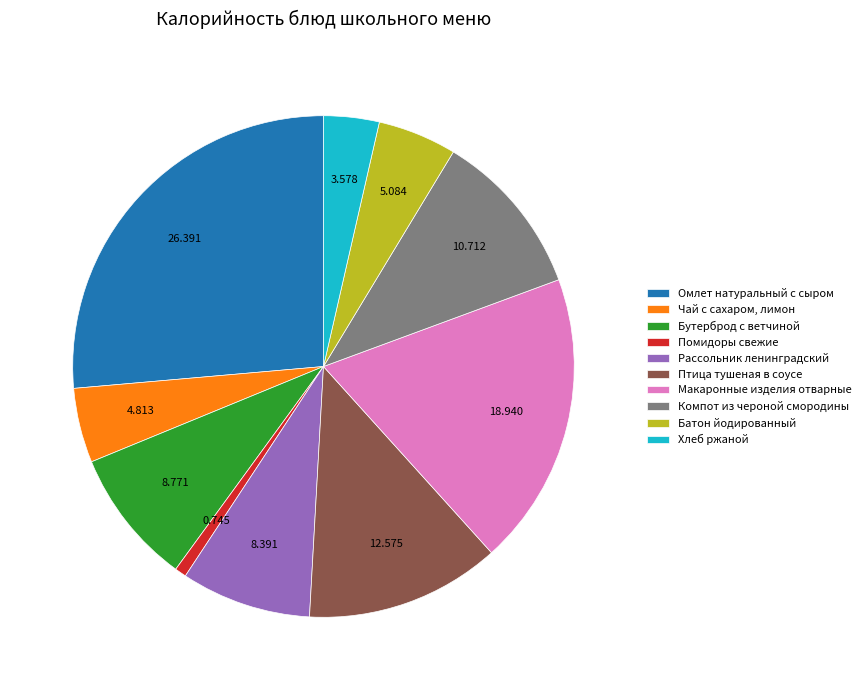

What is the smallest slice in the pie chart?

Помидоры свежие